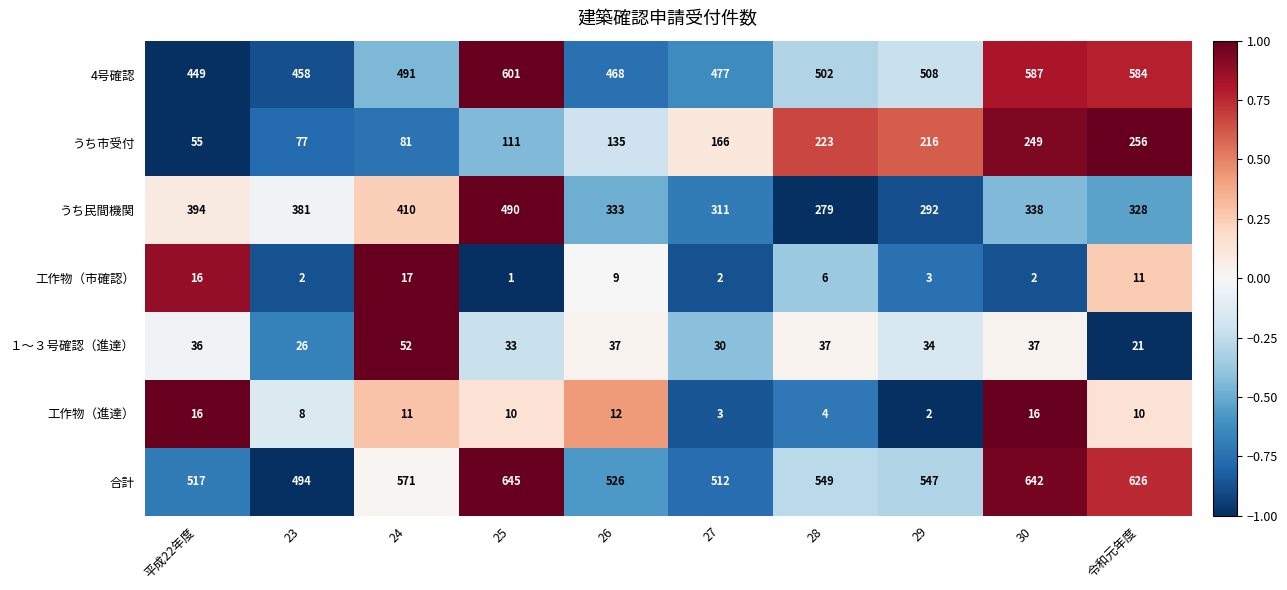

How many distinct data groups are displayed?

7